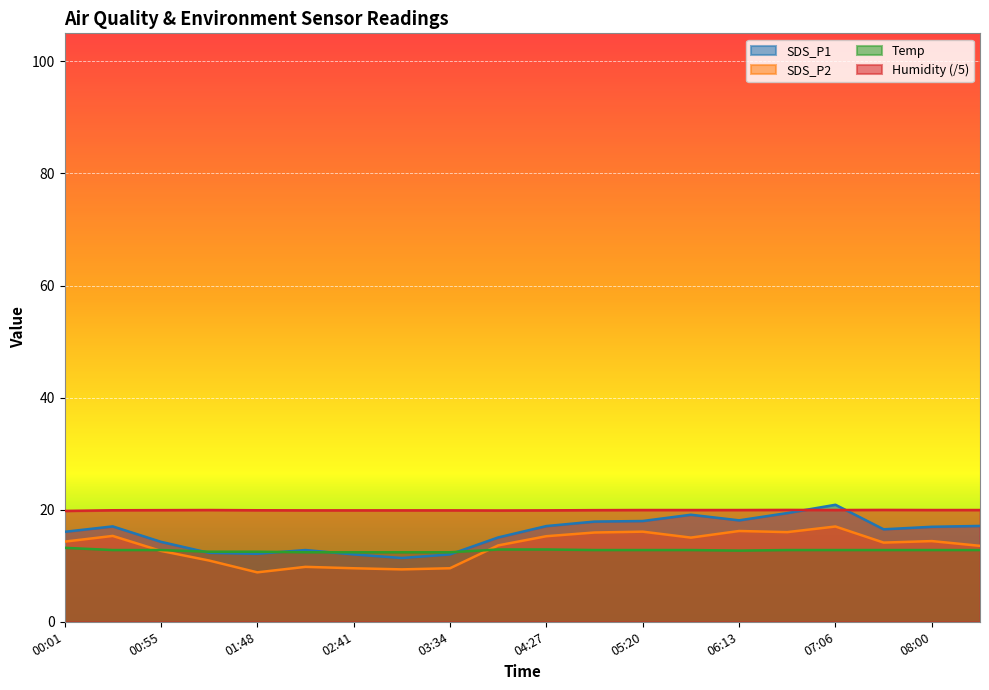

What is the total value across all series at 01:21?

55.7